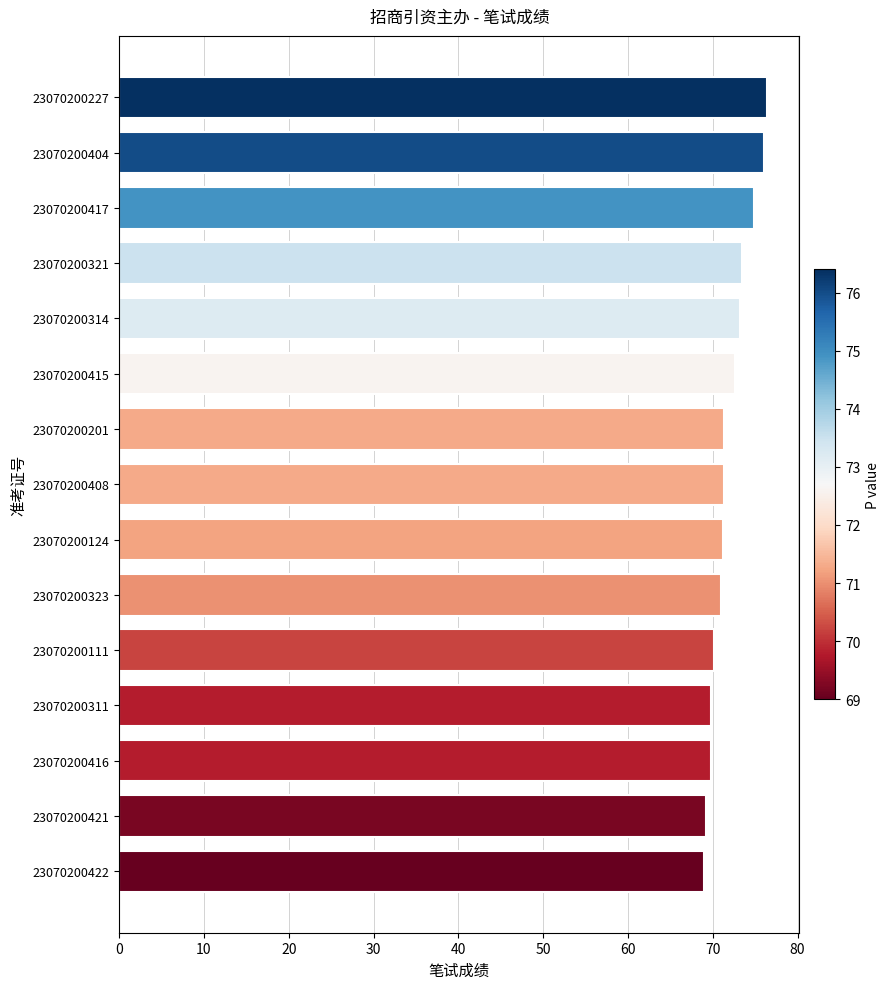

Count the number of data series in this chart.

1